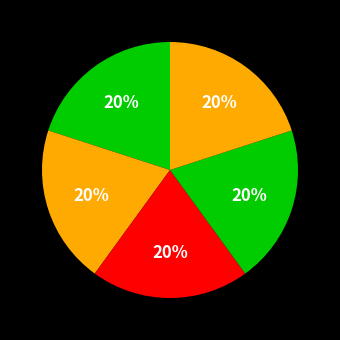

How many segments does this pie chart have?

5